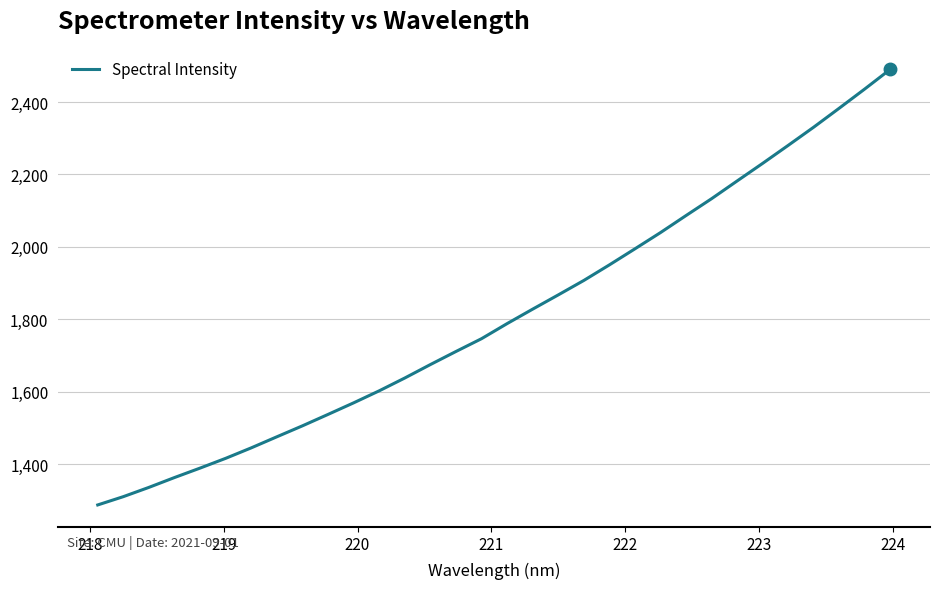

What is the smallest value displayed?

1287.5